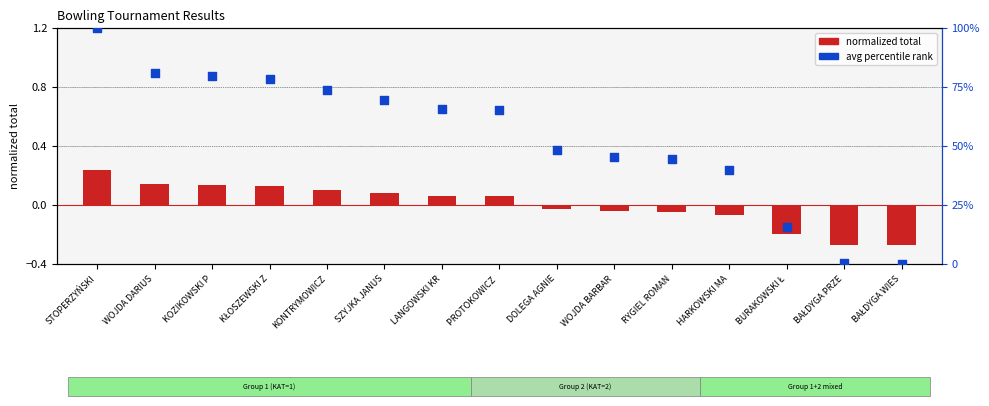

What are all the series names shown in the legend?

normalized total, avg percentile